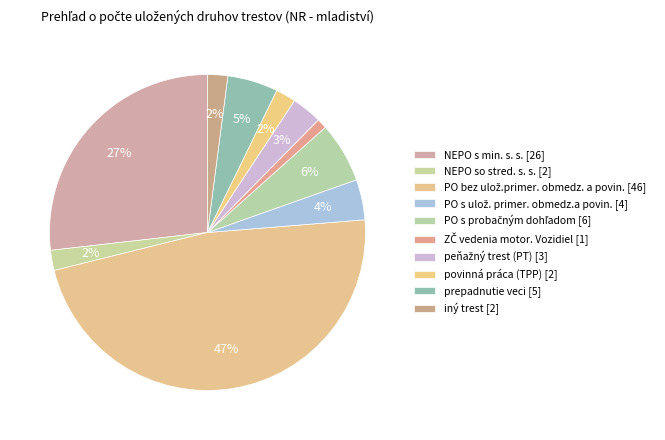

Is NEPO so stred. s. s. the majority of the pie?

No